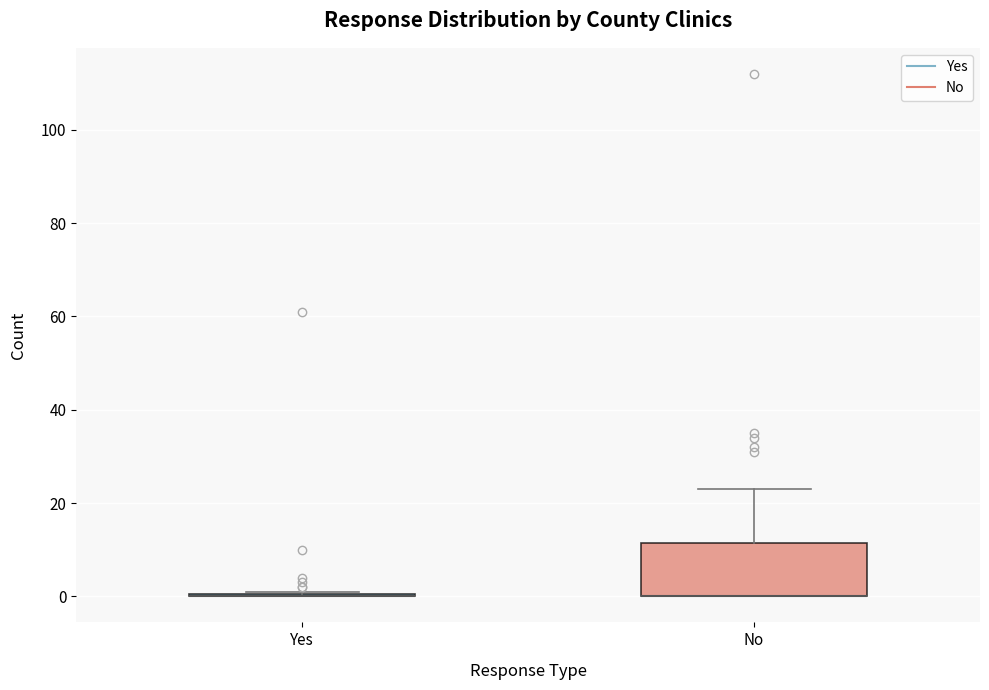

Reading left to right, read every box against the y-axis: the position of its median line, the range the box covers, and the ends of its whiskers. The values are not printed on the chart, so give them approximately, as read against the axis.

Yes: box collapsed to a line at 0, whiskers 0 to 2
No: median 0 (drawn on the box's lower edge), box 0 to 12, whiskers 0 to 24